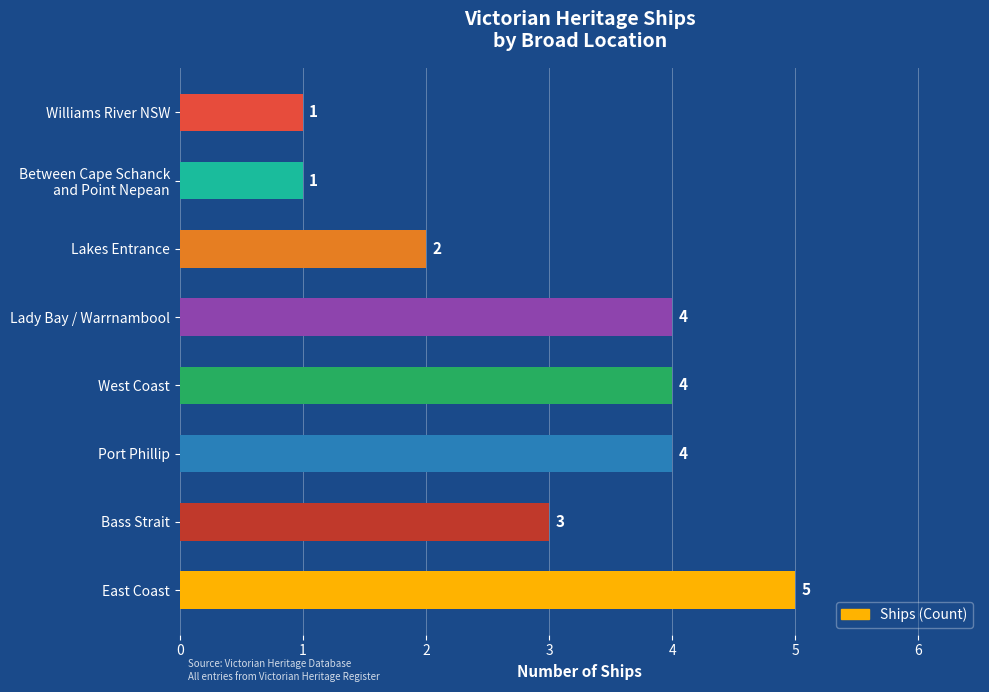

Is it true that the value at Bass Strait is 3?

True